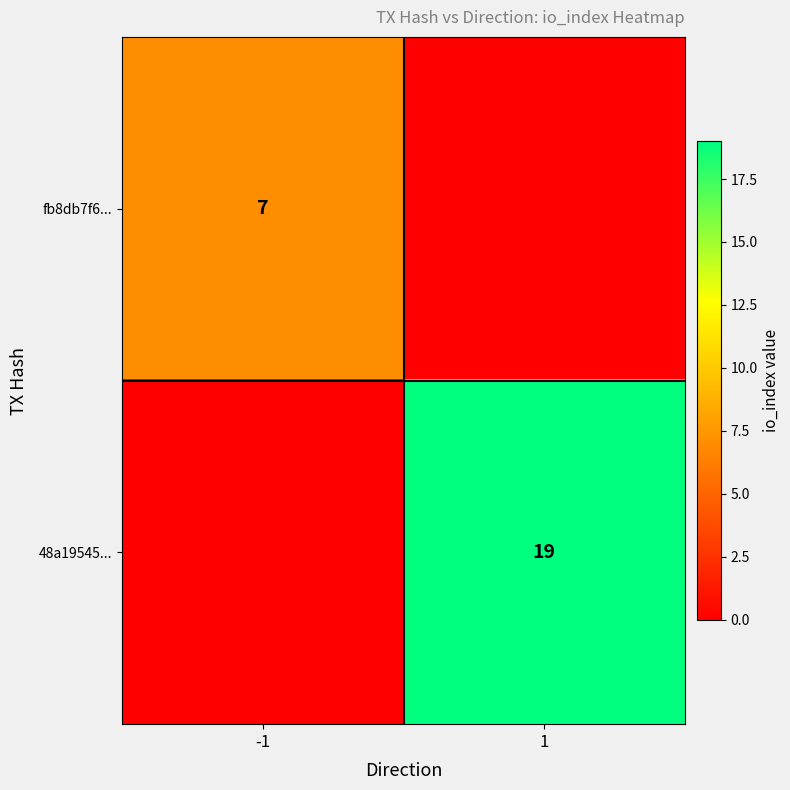

Is the value of 48a19545... at 1 greater than the value of fb8db7f6... at -1?

Yes